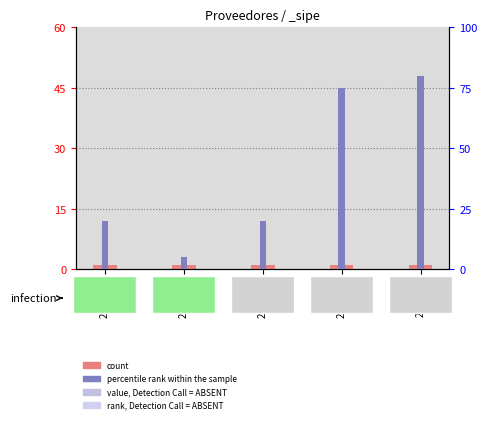

Reading left to right, list all the values displayed in this chart.

count: 1	1	1	1	1
percentile rank within the sample: 20	5	20	75	80